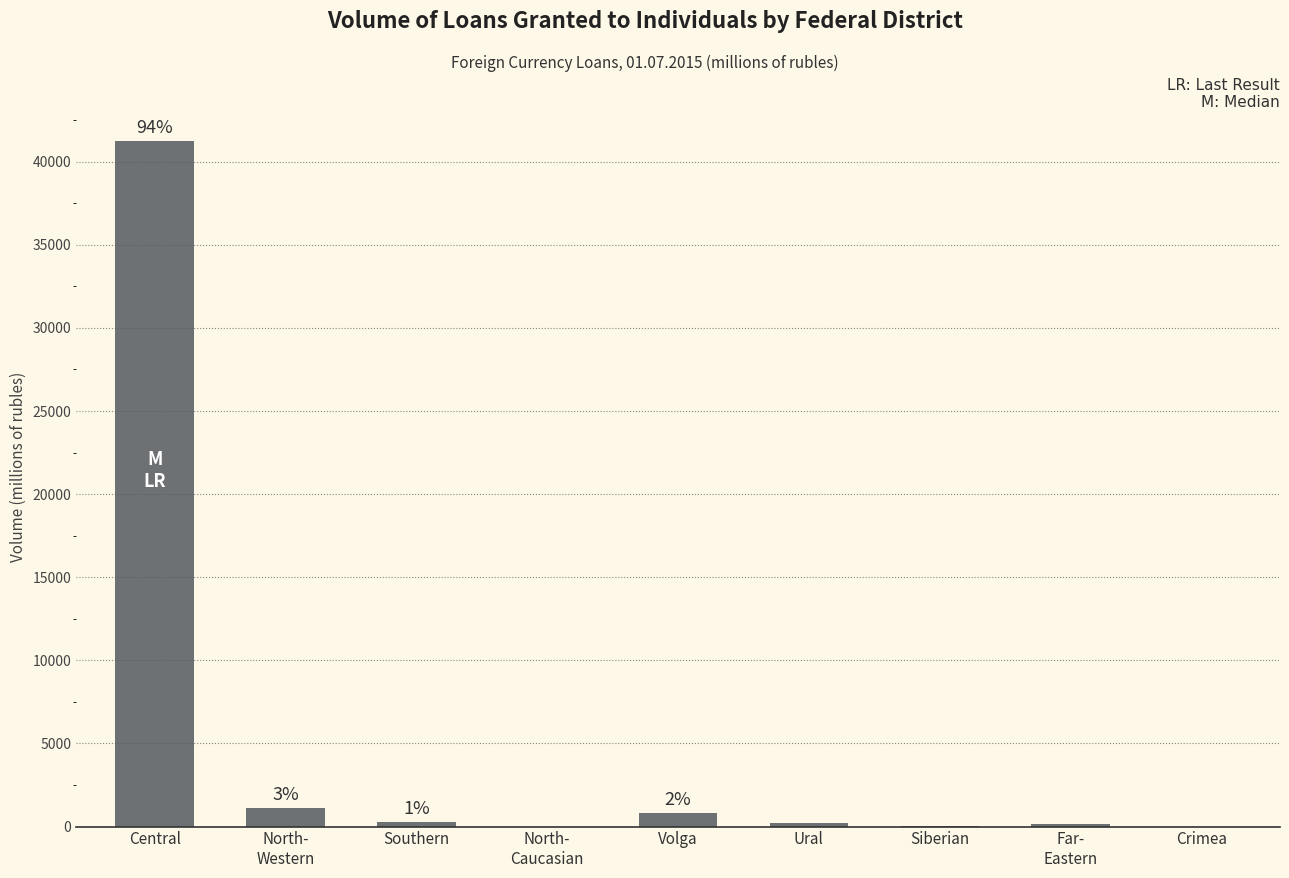

Does the chart contain stacked bars?

No